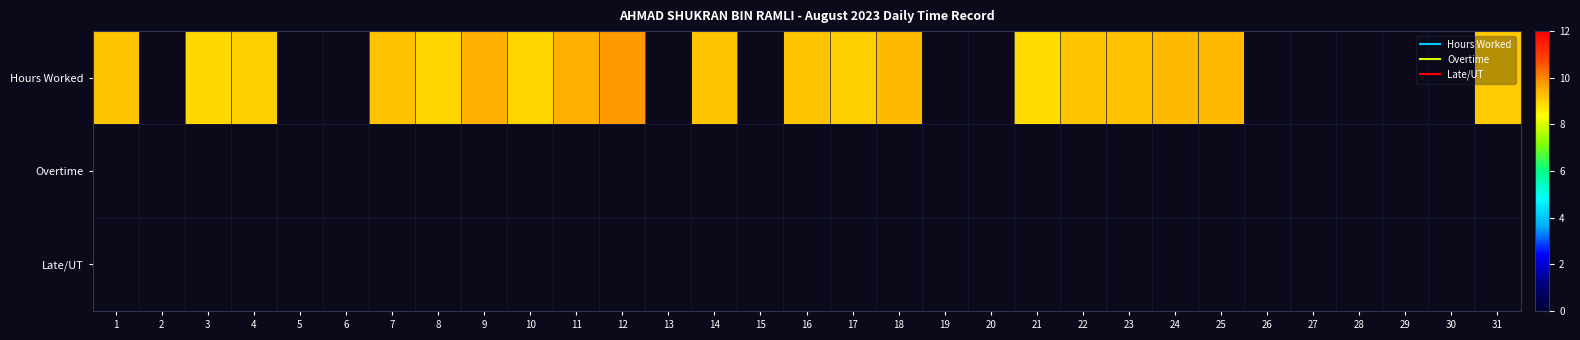

At how many categories does at least one series exceed 6?

19